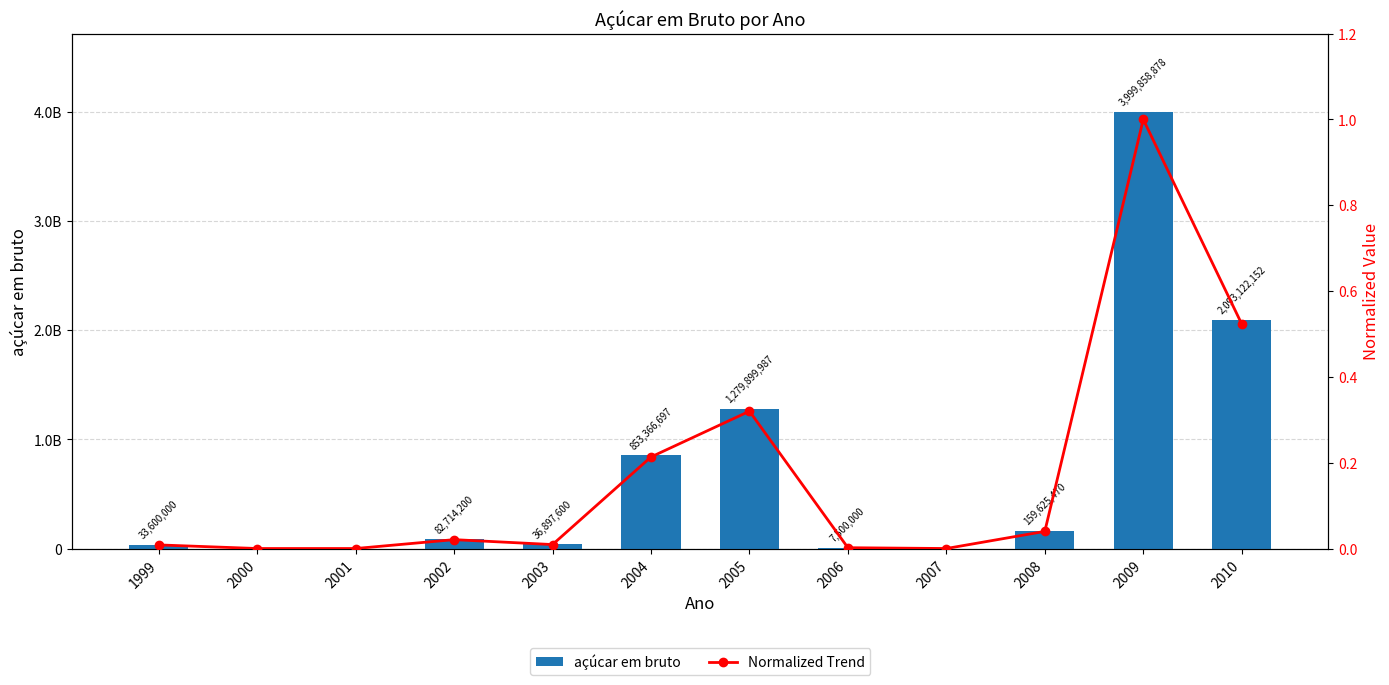

The value of açúcar em bruto at 2002 is 19170188.9. True or false?

False